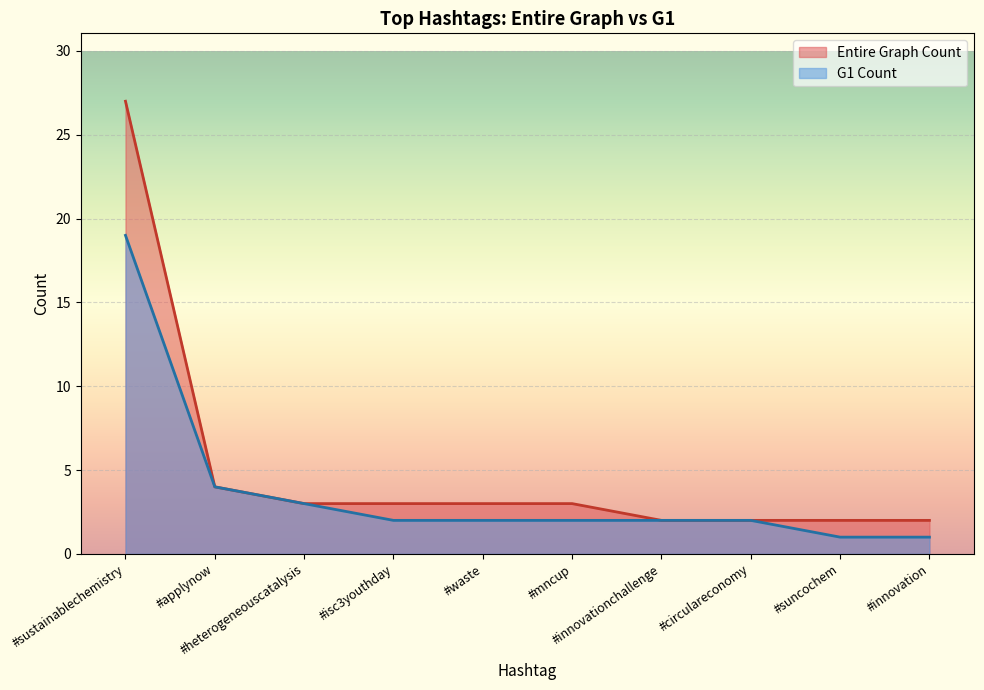

Which series has the widest spread of values?

Entire Graph Count